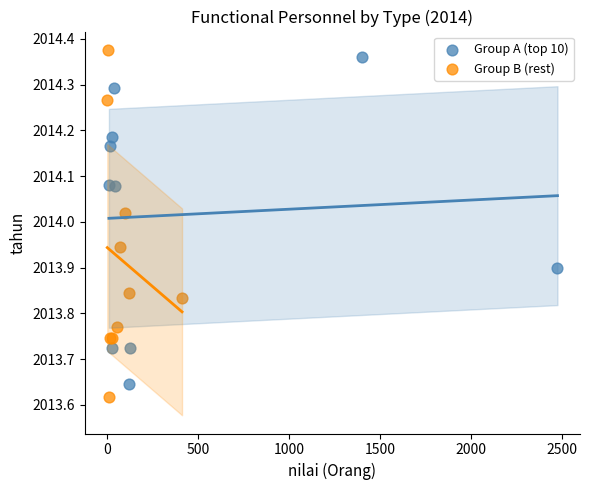

What are all the series names shown in the legend?

Group A (top 10), Group B (rest)